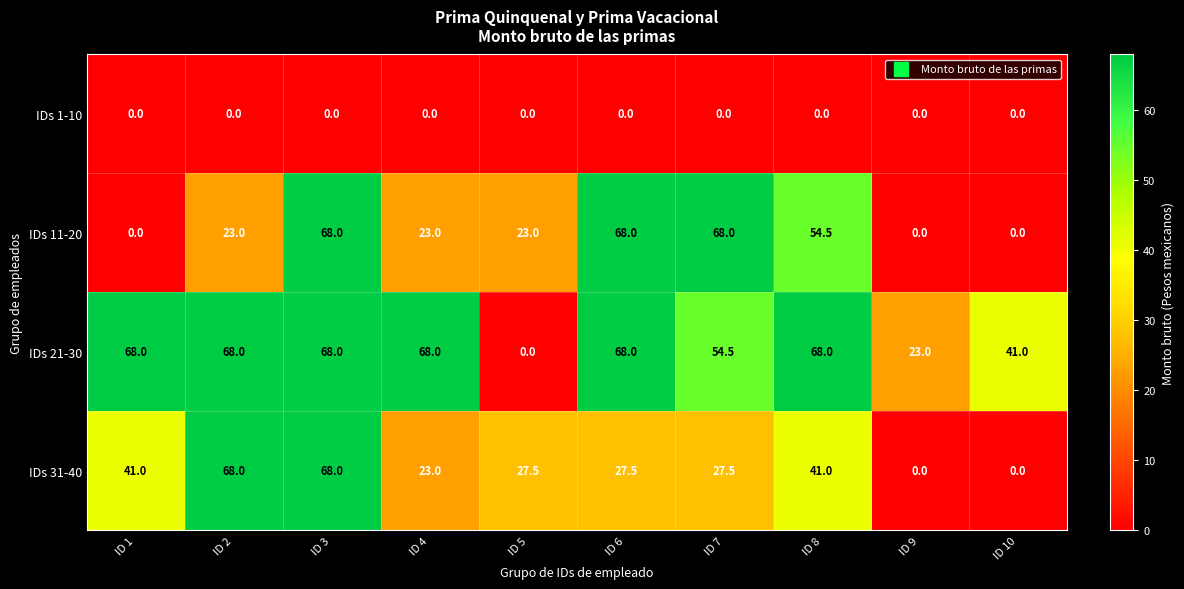

The value of IDs 31-40 at ID 9 is -30.1. True or false?

False